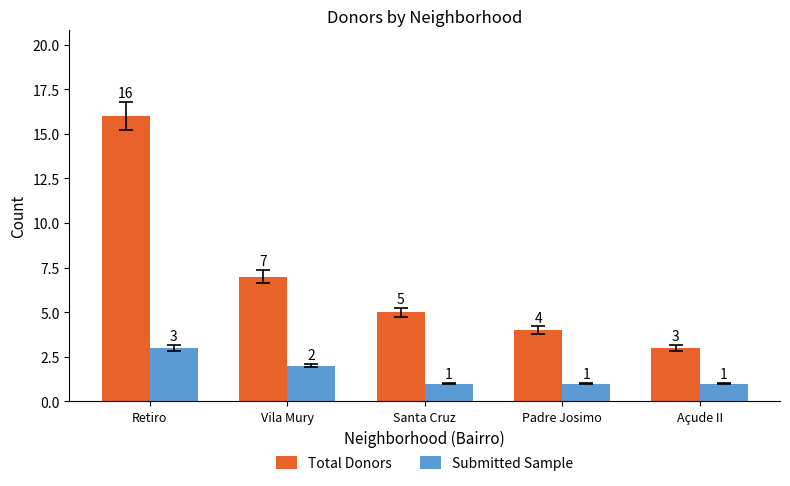

What is the sum of all Submitted Sample values?

8